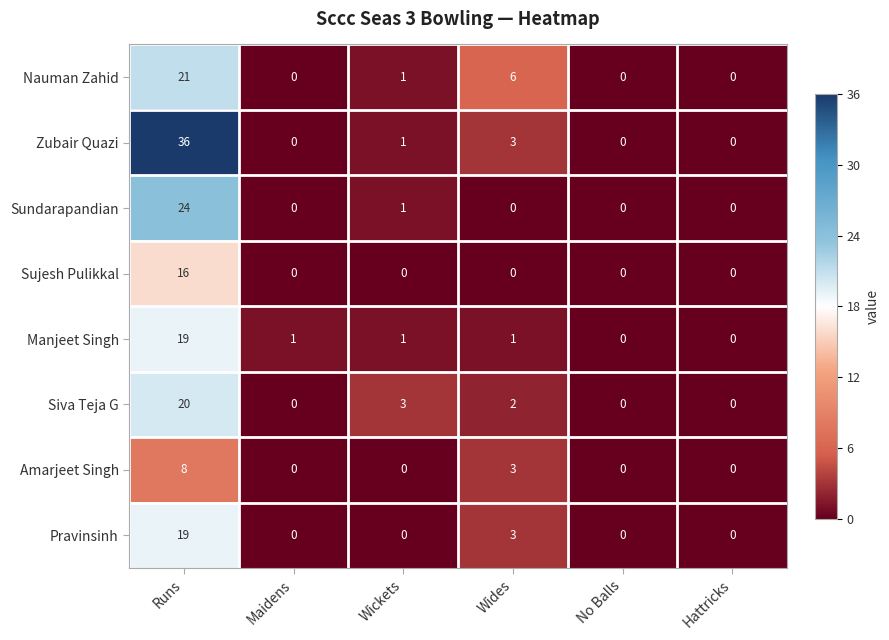

How many distinct data groups are displayed?

8